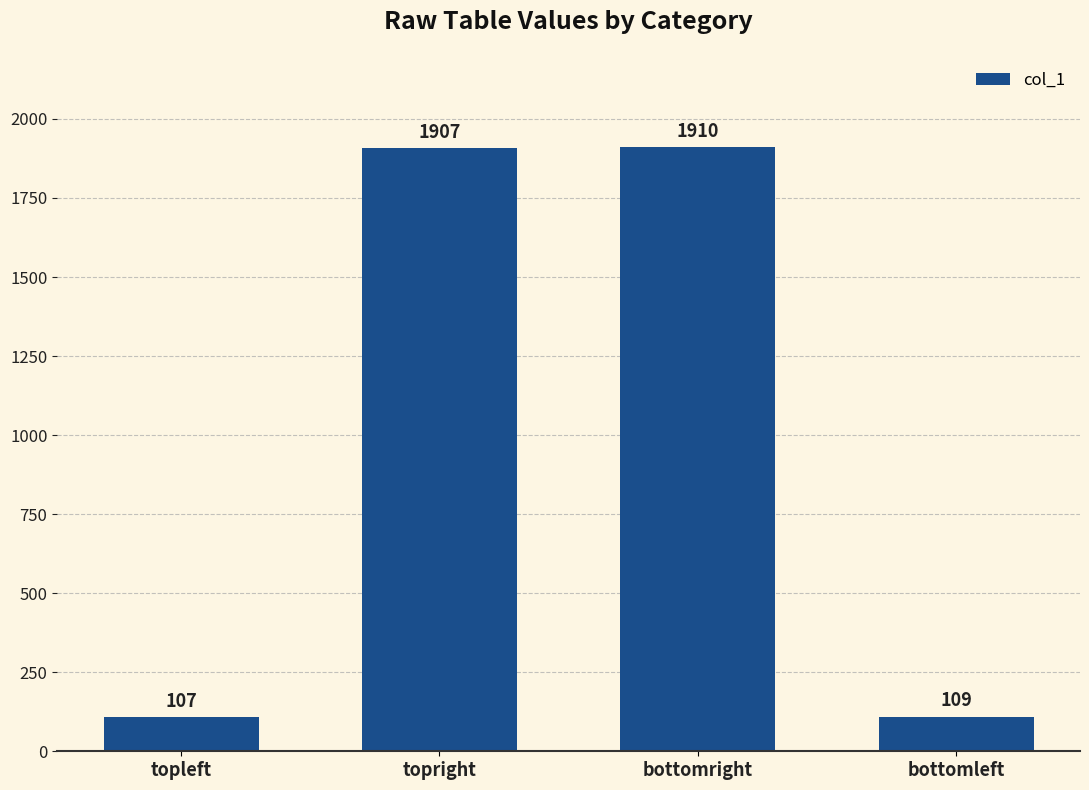

What is the ratio of the value at bottomleft to the value at topright?

0.1